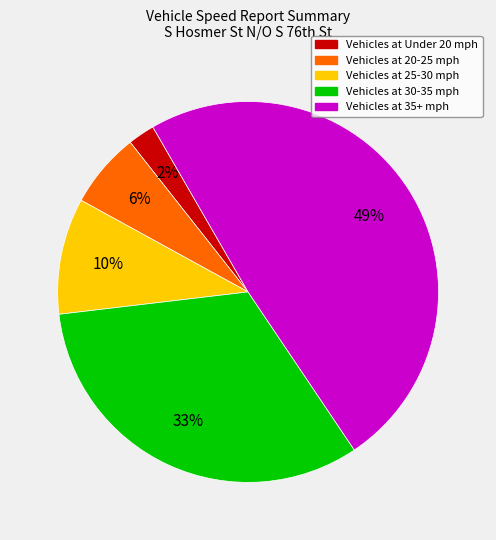

To the nearest percent, what is the average slice percentage?

20%